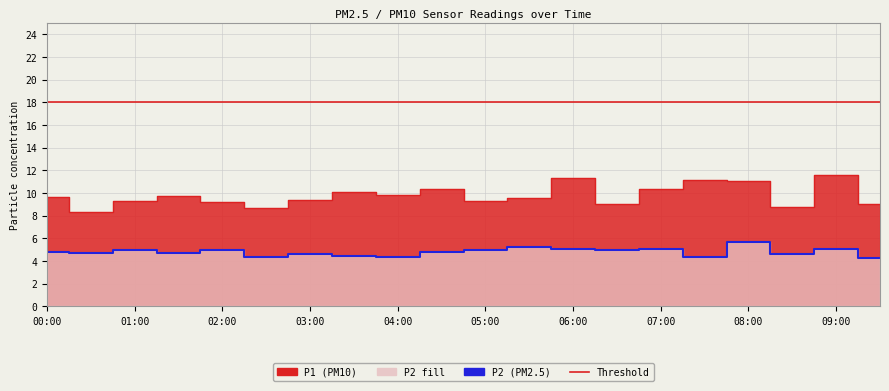

Is the value of P1 at 01:00 greater than the value of P2 at 02:00?

Yes